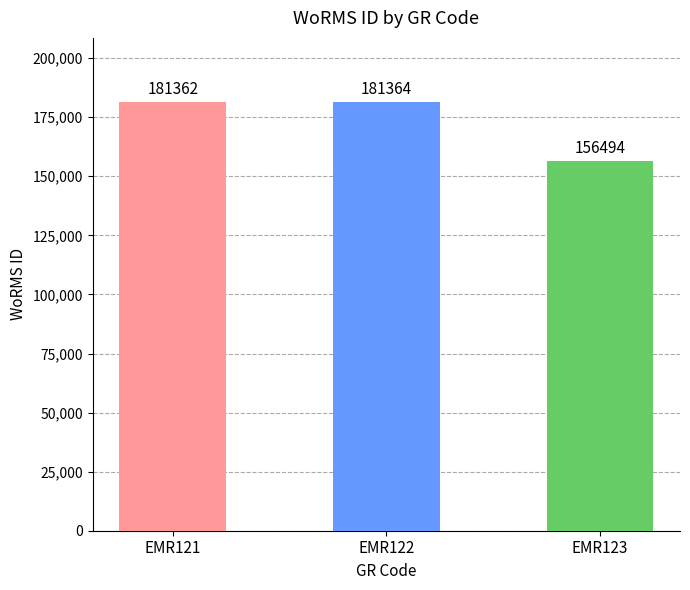

Rank the categories by value from lowest to highest.

EMR123, EMR121, EMR122